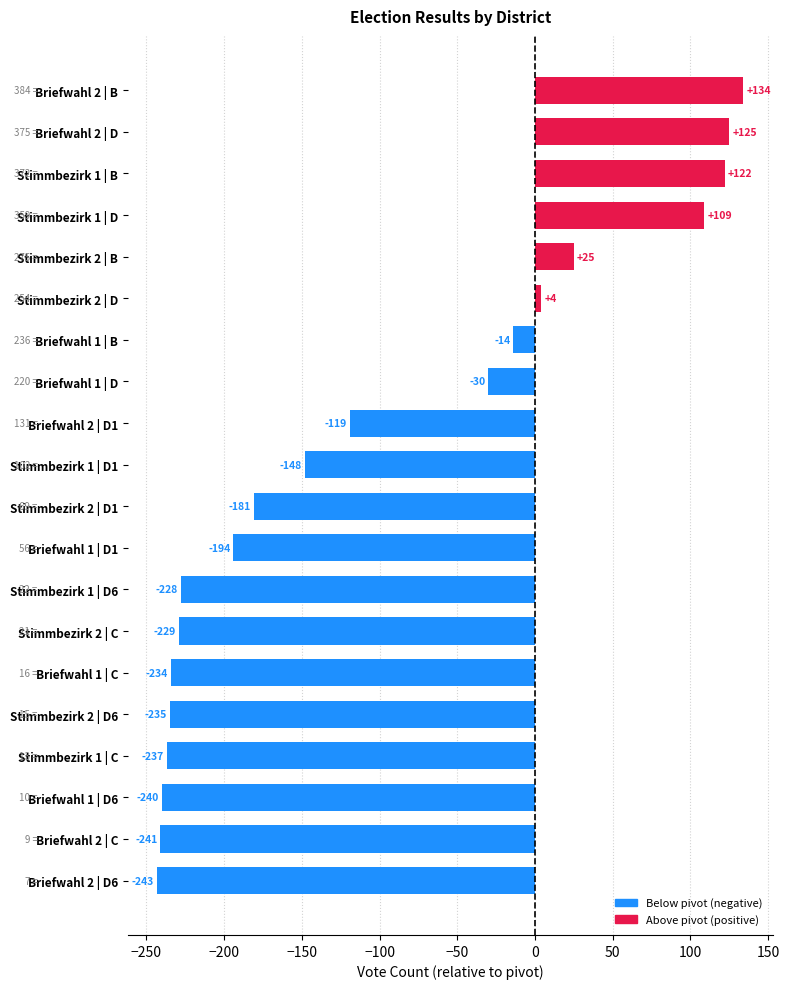

How many negative values are there?

14